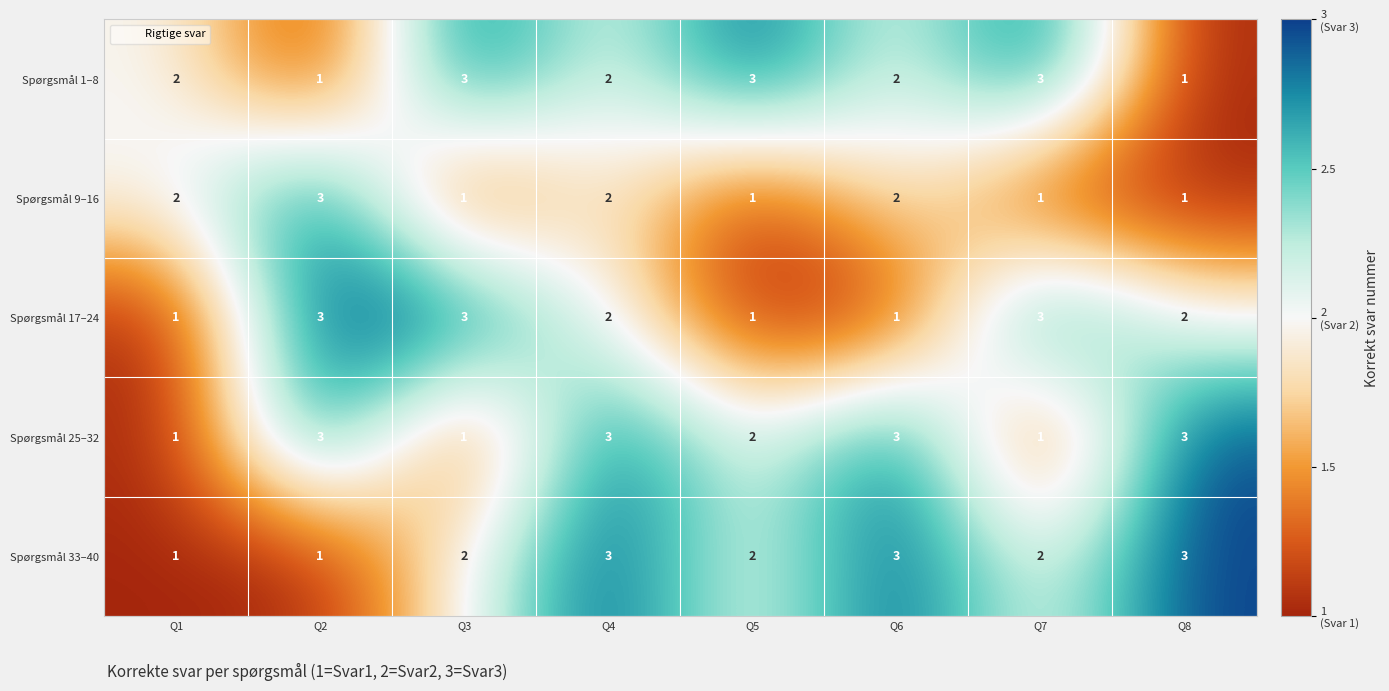

True or false: Spørgsmål 1–8 has a value of 1 at Q8.

True